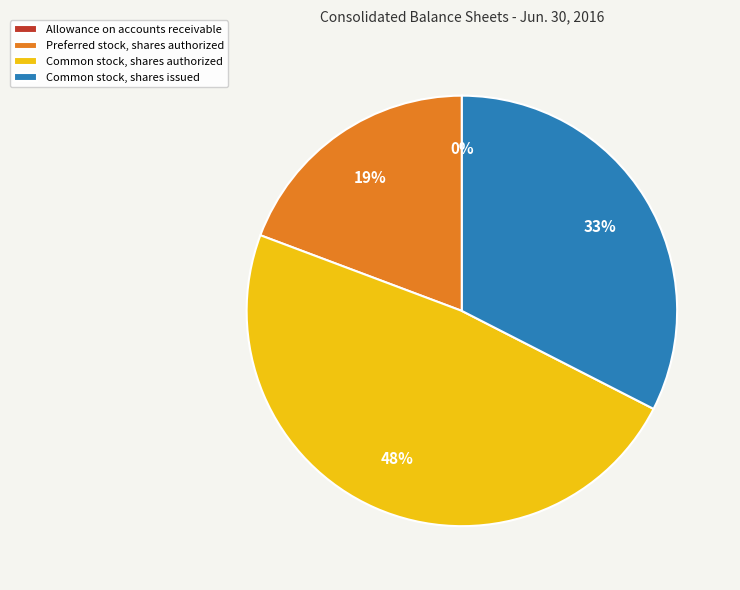

Which has a higher value, Common stock, shares authorized or Common stock, shares issued?

Common stock, shares authorized